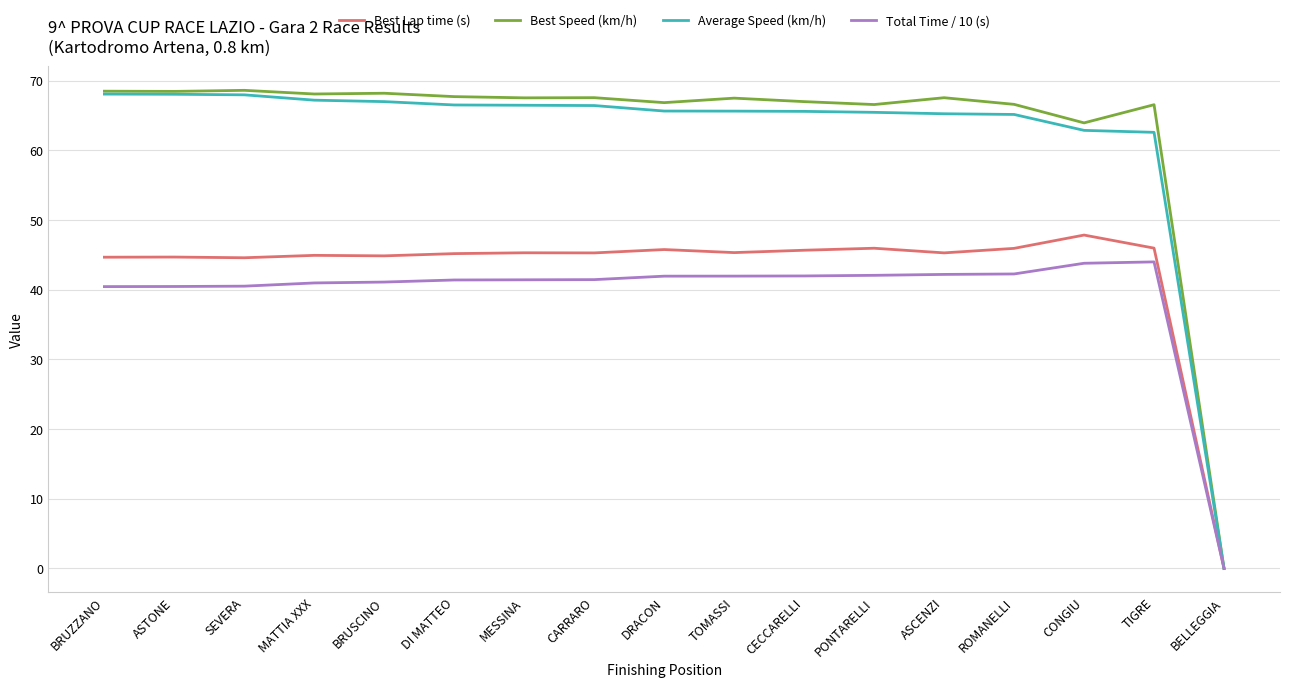

What is the greatest value displayed?

68.6